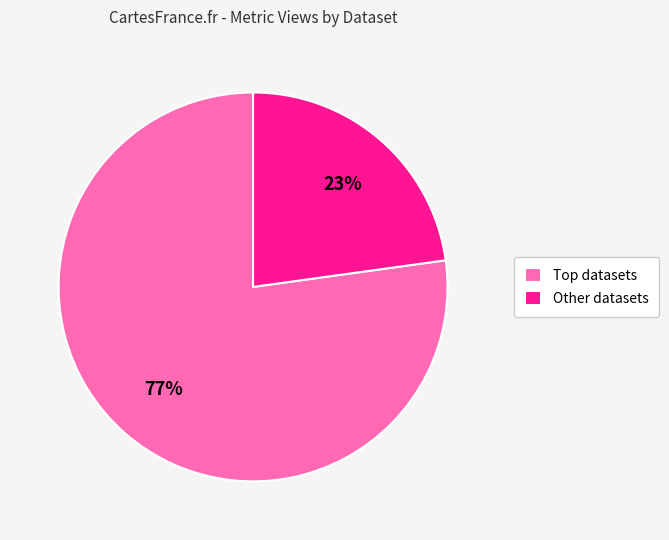

True or false: Other datasets accounts for 23% of the total.

True